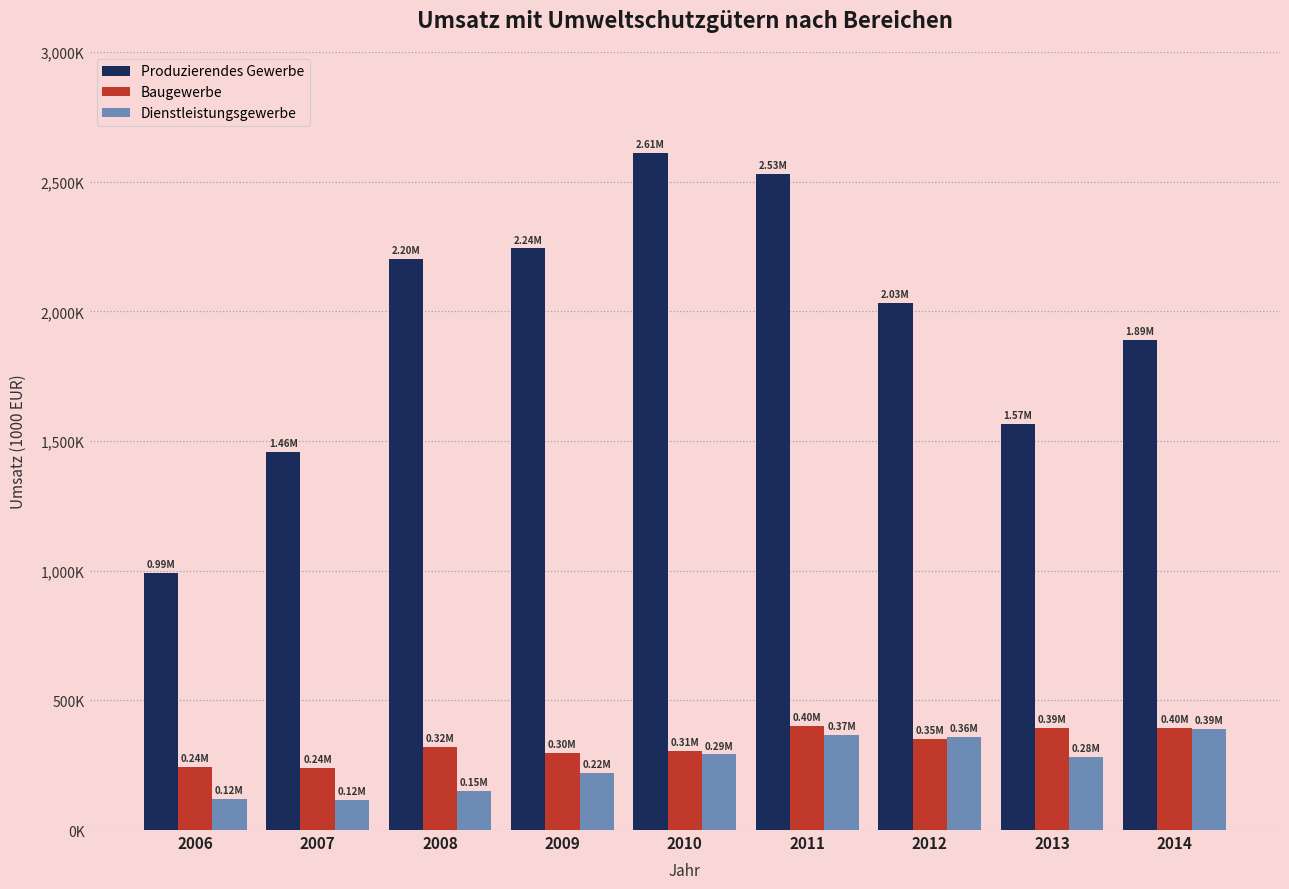

Reading left to right, extract all data points from this chart.

Produzierendes Gewerbe: 990507	1458845	2201193	2242540	2611427	2528646	2032453	1566052	1890616
Baugewerbe: 241768	240761	319492	296667	305470	402406	349625	393450	395105
Dienstleistungsgewerbe: 120229	116229	150510	218784	291454	368280	358086	283173	388666